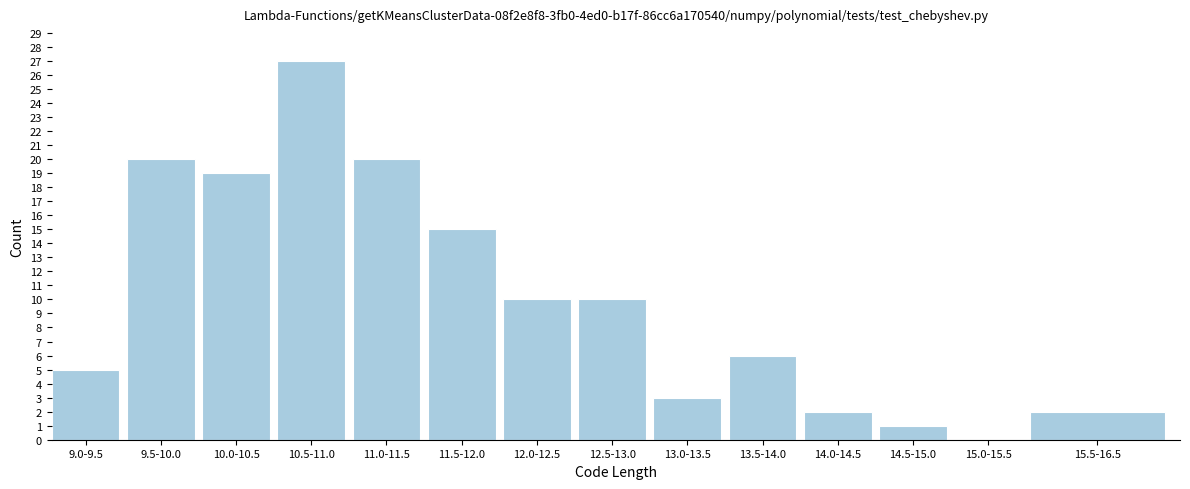

Reading left to right, what are all the values shown in this chart?

9.0-9.5=5	9.5-10.0=20	10.0-10.5=19	10.5-11.0=27	11.0-11.5=20	11.5-12.0=15	12.0-12.5=10	12.5-13.0=10	13.0-13.5=3	13.5-14.0=6	14.0-14.5=2	14.5-15.0=1	15.0-15.5=0	15.5-16.5=2